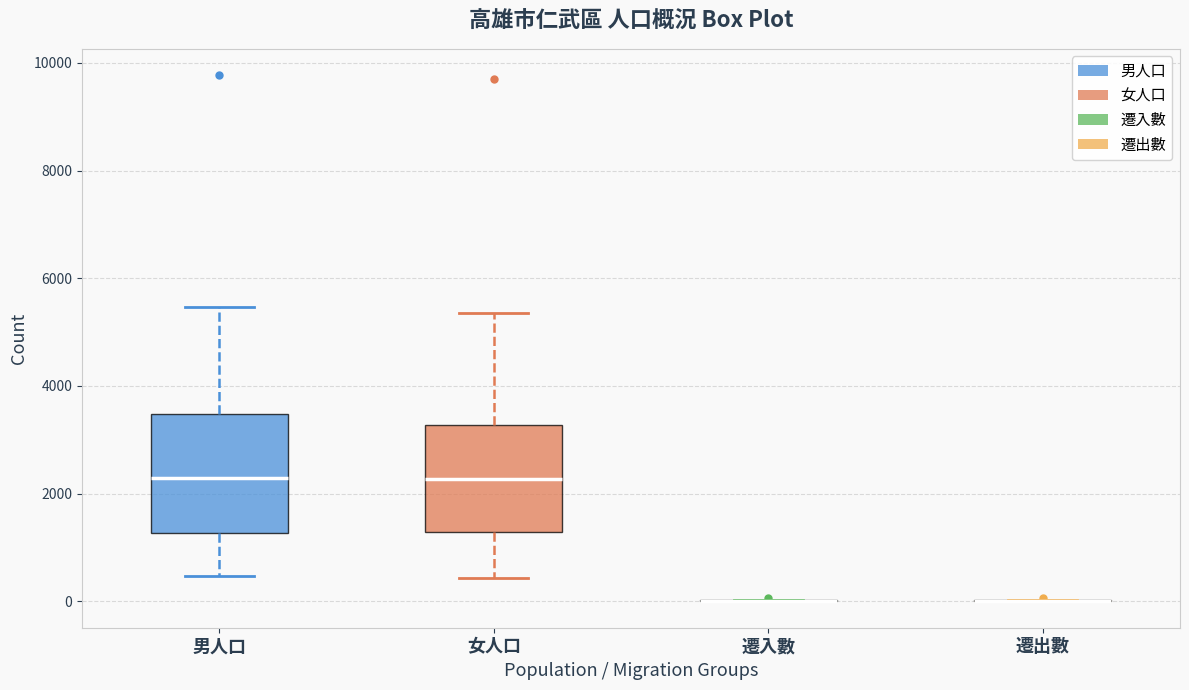

Reading left to right, transcribe this box plot: for each box, give where its median line is, the range the box spans, and where its two whiskers end, as read against the y-axis. The values are not printed on the chart, so give them approximately, as read against the axis.

男人口: median 2200, box 1200 to 3400, whiskers 400 to 5400
女人口: median 2200, box 1200 to 3200, whiskers 400 to 5400
遷入數: box collapsed to a line at 0, whiskers 0 to 0
遷出數: box collapsed to a line at 0, whiskers 0 to 0